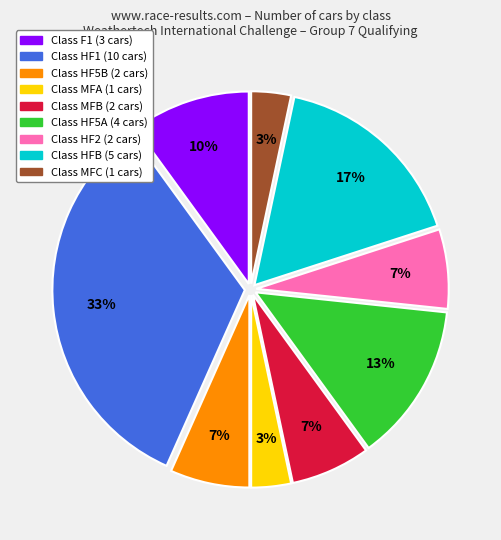

To the nearest percent, what is the average slice percentage?

11%